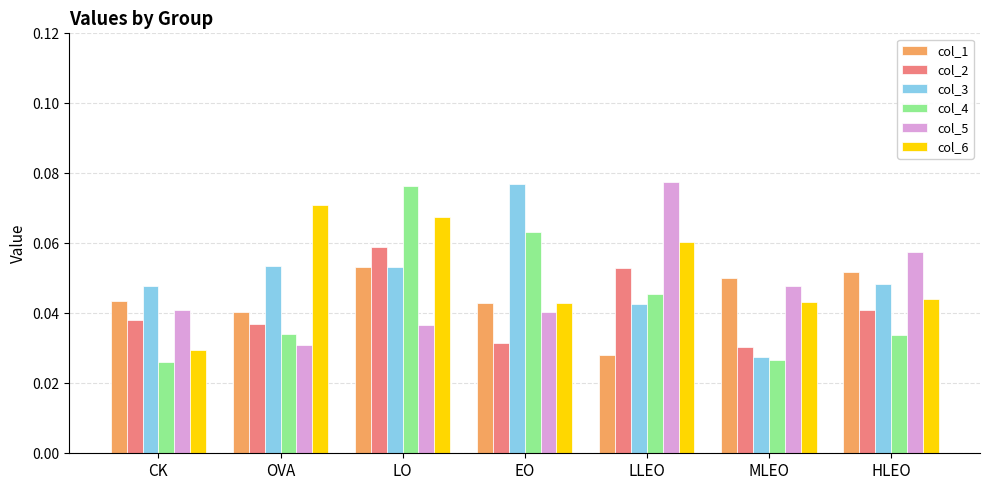

At which label does col_2 reach its peak?

LO